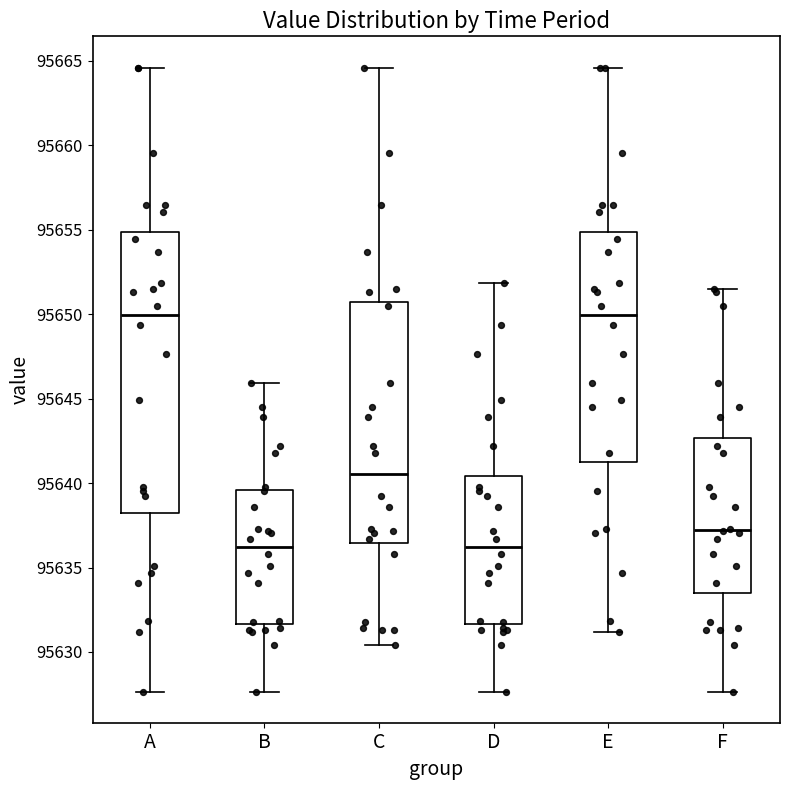

Comparing the boxes themselves (not the whiskers), which one is the tallest?

A